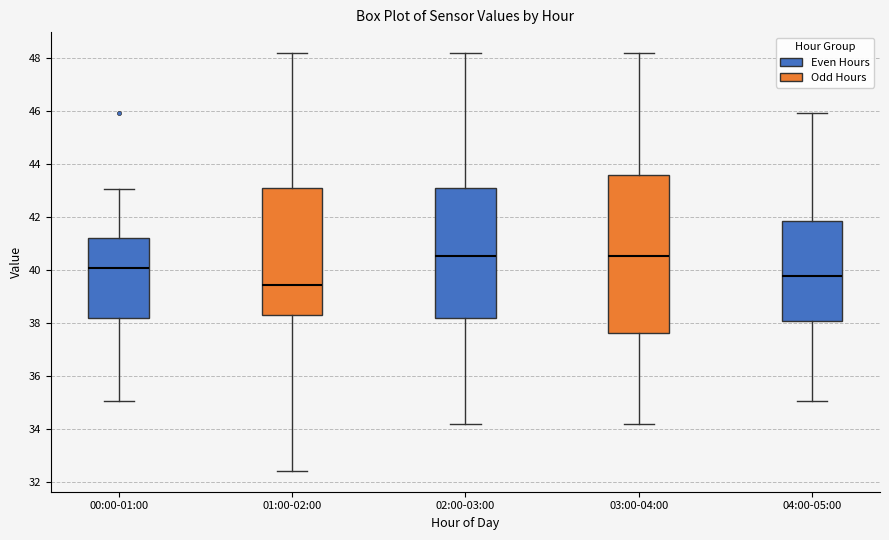

Reading left to right, read every box against the y-axis: the position of its median line, the range the box covers, and the ends of its whiskers. The values are not printed on the chart, so give them approximately, as read against the axis.

00:00-01:00: median 40.0, box 38.2 to 41.2, whiskers 35.0 to 43.0
01:00-02:00: median 39.4, box 38.4 to 43.2, whiskers 32.4 to 48.2
02:00-03:00: median 40.6, box 38.2 to 43.2, whiskers 34.2 to 48.2
03:00-04:00: median 40.6, box 37.6 to 43.6, whiskers 34.2 to 48.2
04:00-05:00: median 39.8, box 38.0 to 41.8, whiskers 35.0 to 46.0